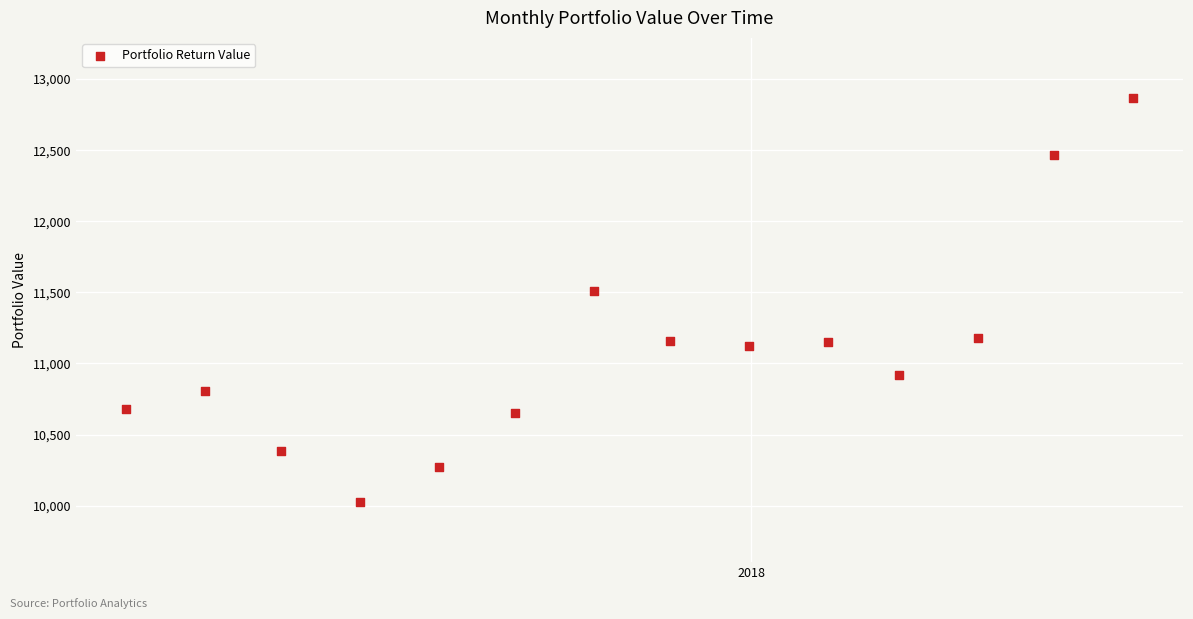

What is the range of Y values (max minus min)?

2836.2